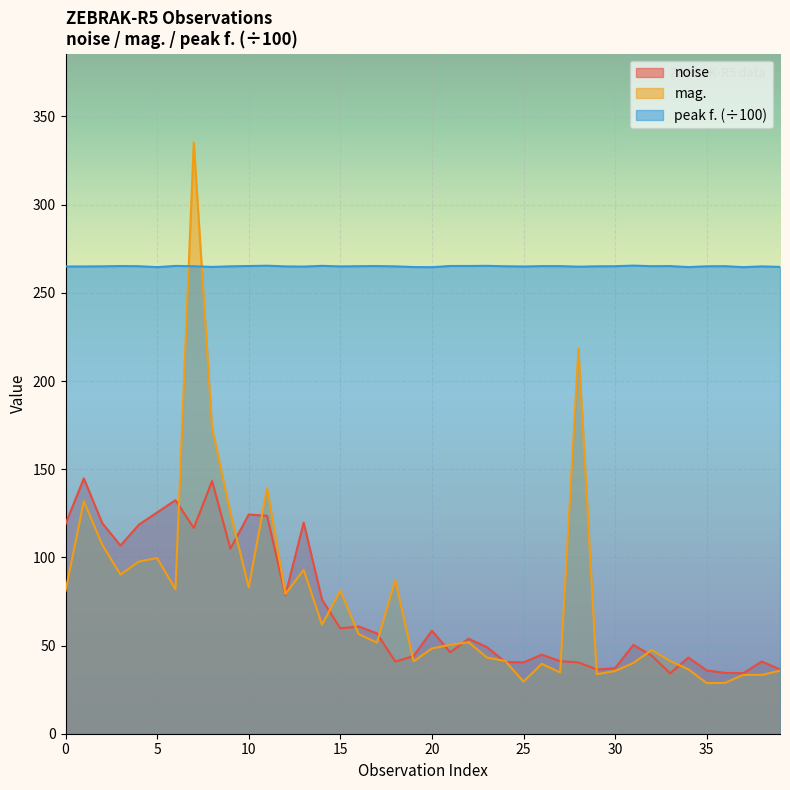

How many values in the noise series exceed 53?

20